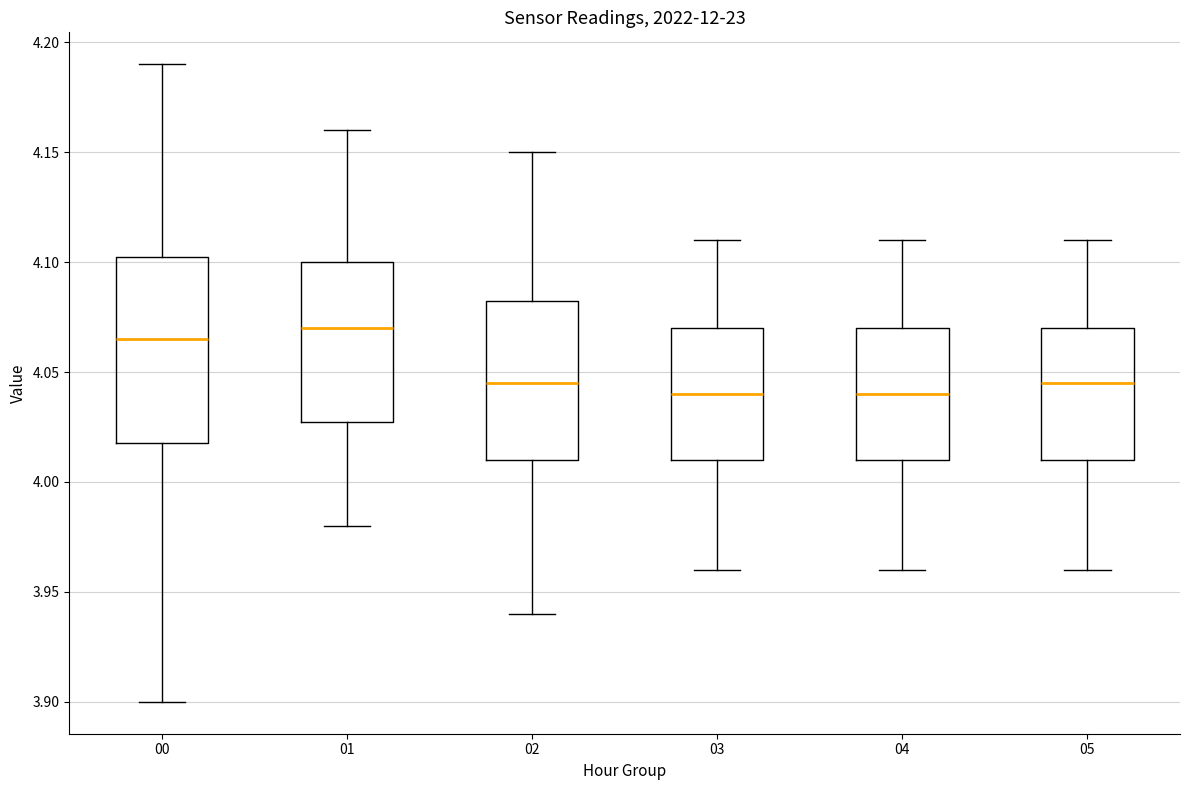

Which box is the tallest, from its lower edge to its upper edge?

00